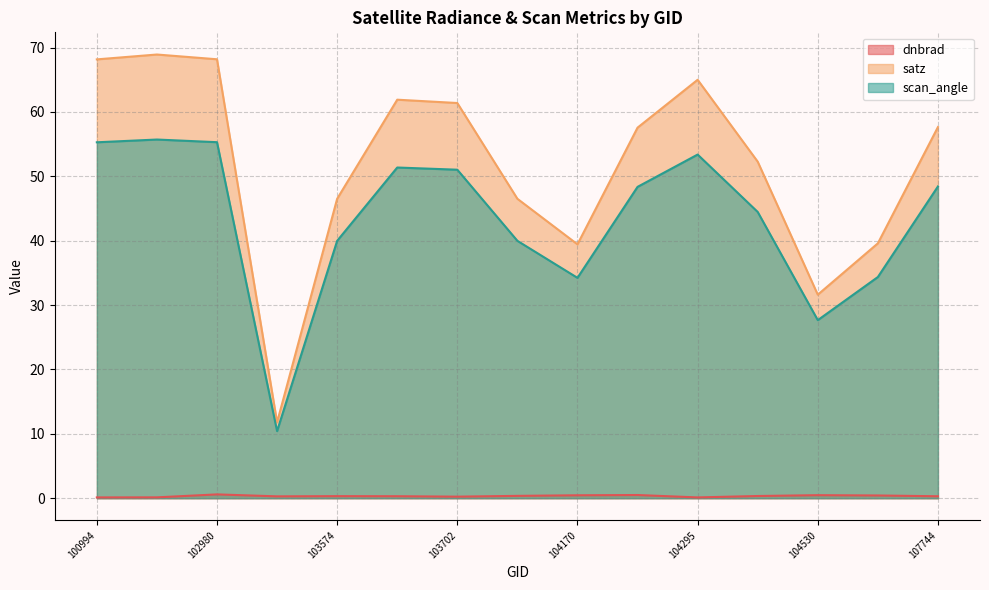

What is the difference between the highest and lowest values at 104287?

57.1